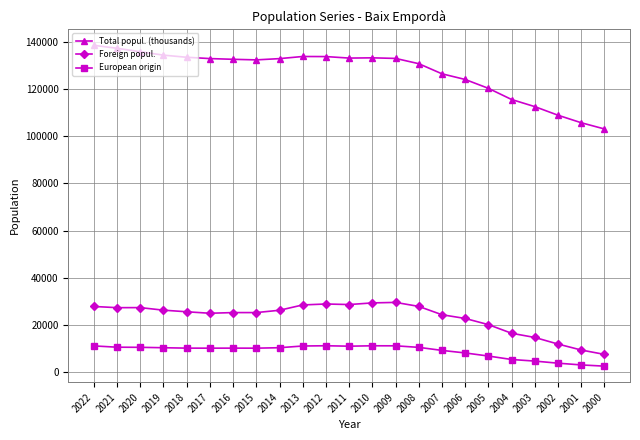

What is the highest value of the Total popul. (thousands) series?

138517